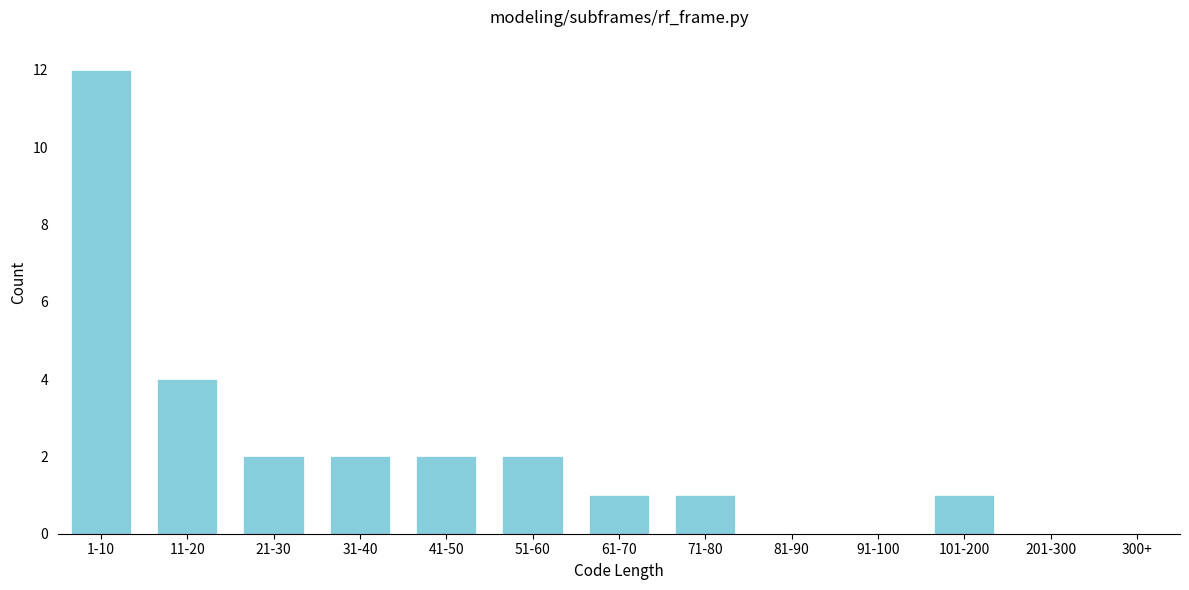

Reading right to left, extract all data points from this chart.

201-300=0	101-200=1	91-100=0	81-90=0	71-80=1	61-70=1	51-60=2	41-50=2	31-40=2	21-30=2	11-20=4	1-10=12